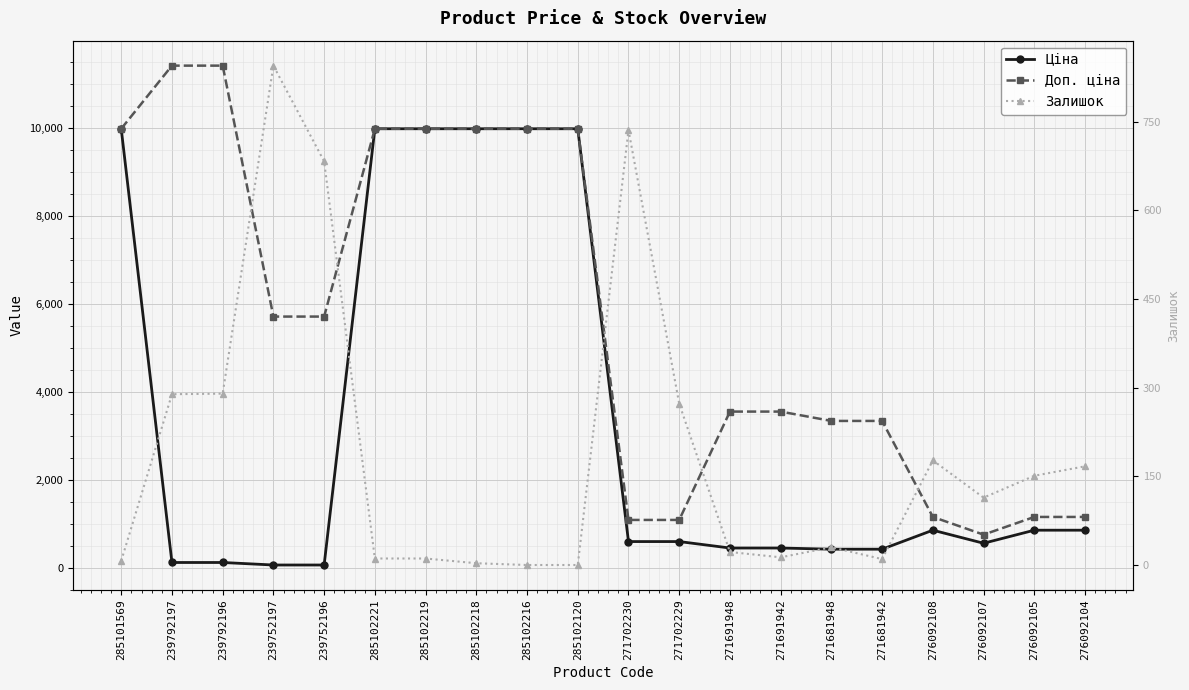

Rank the series by their maximum value, from lowest to highest.

Залишок, Ціна, Доп. ціна